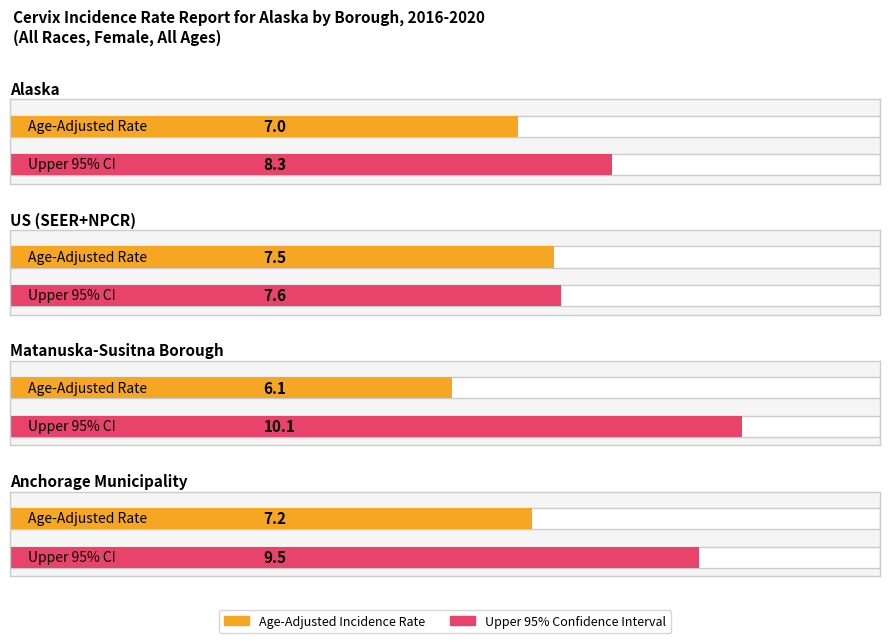

True or false: Upper 95% CI has a value of 7.6 at US (SEER+NPCR).

True